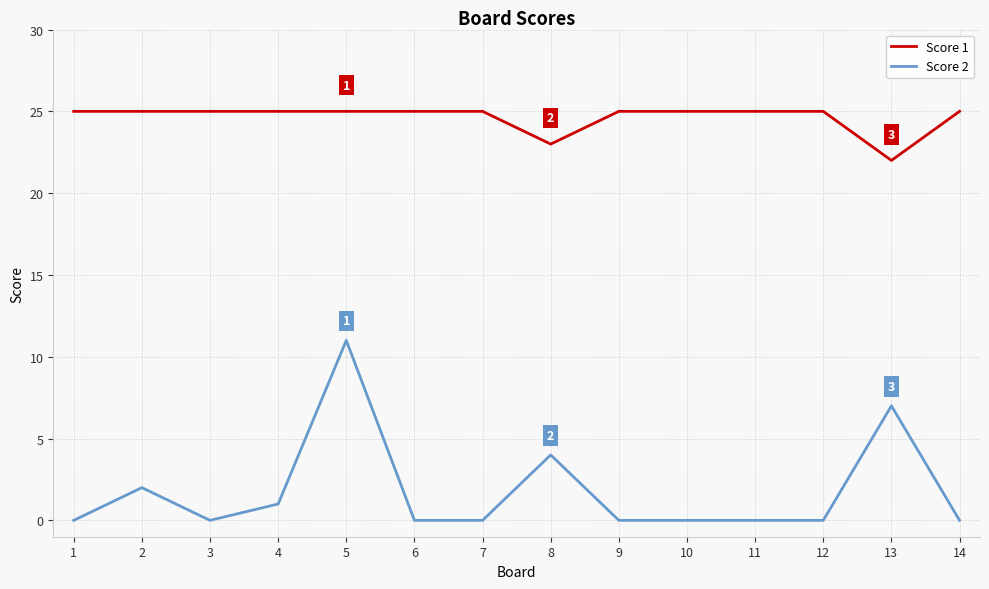

Where is Score 1 nearest to the value 23?

8